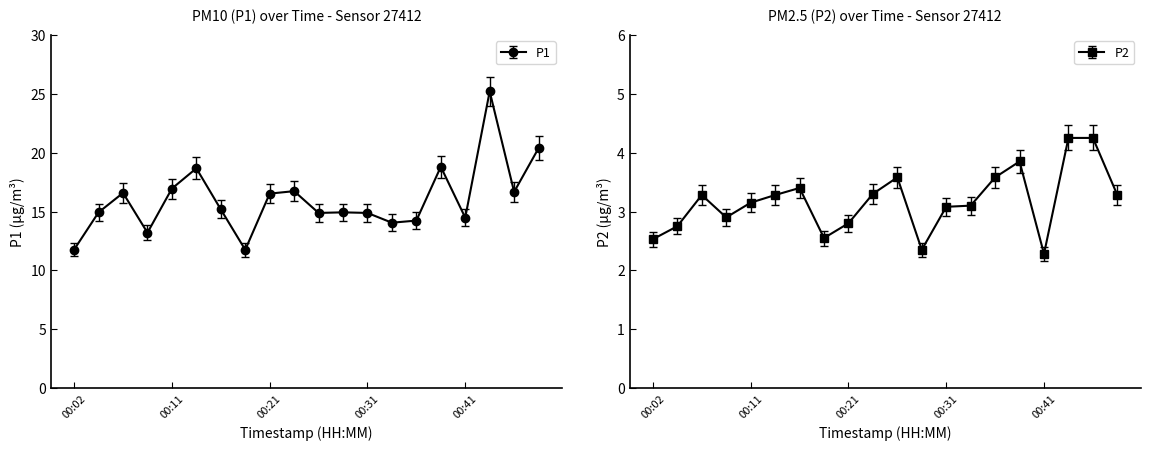

In P1, how many points are lower than both neighbors (excluding endpoints)?

6